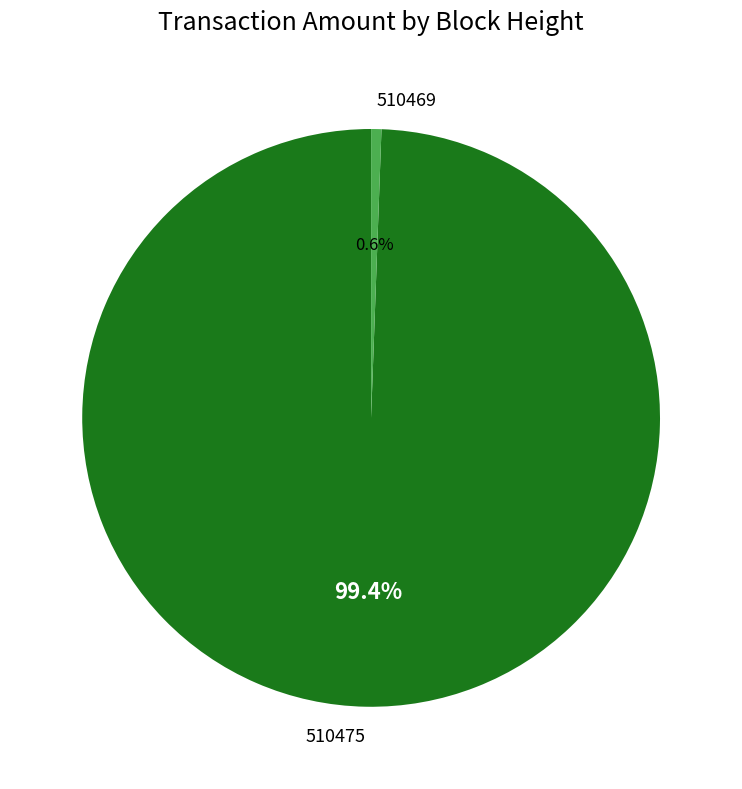

Which category has the smallest portion of the pie?

510469